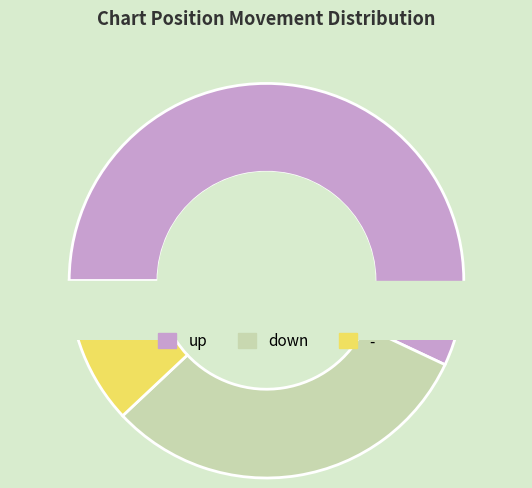

Rank the categories by value from highest to lowest.

up, down, -